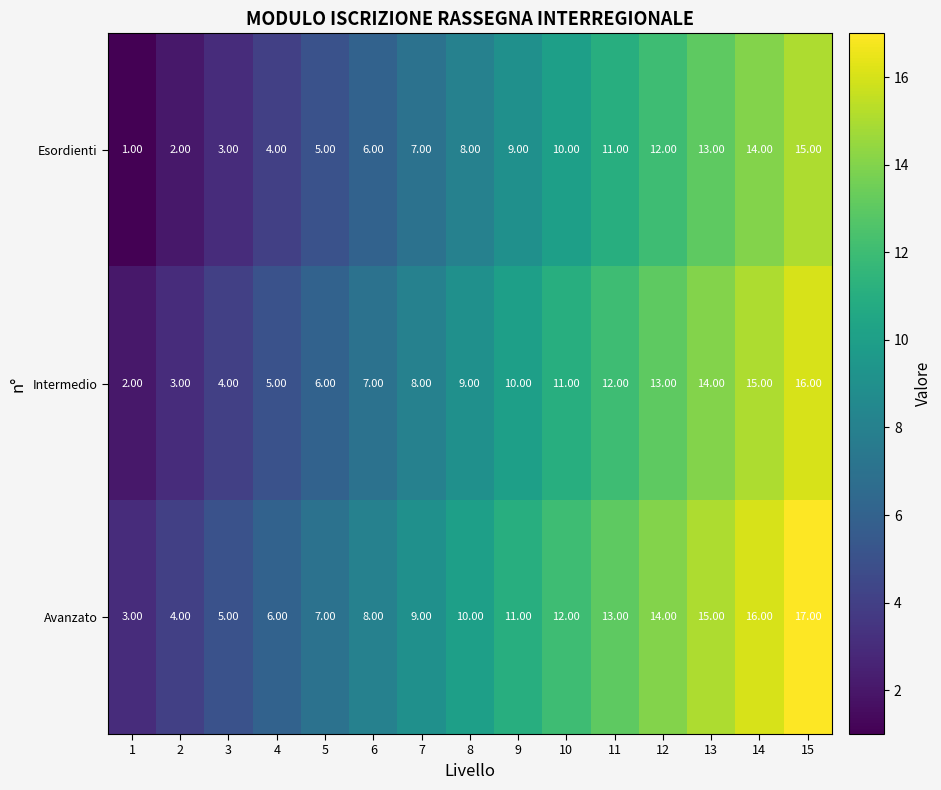

At which category is the sum across all series the highest?

15